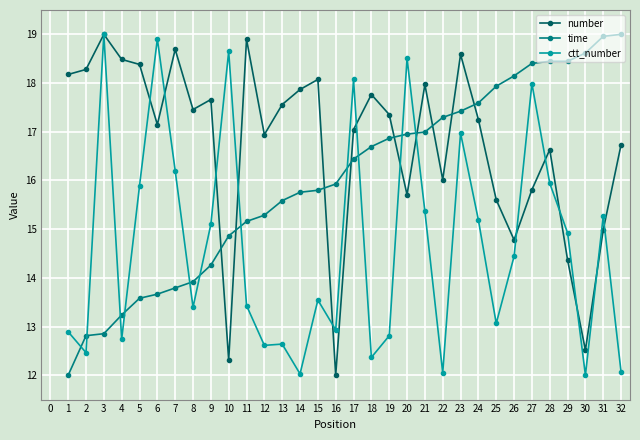

What is the difference between the highest and lowest values at 3?

6.1